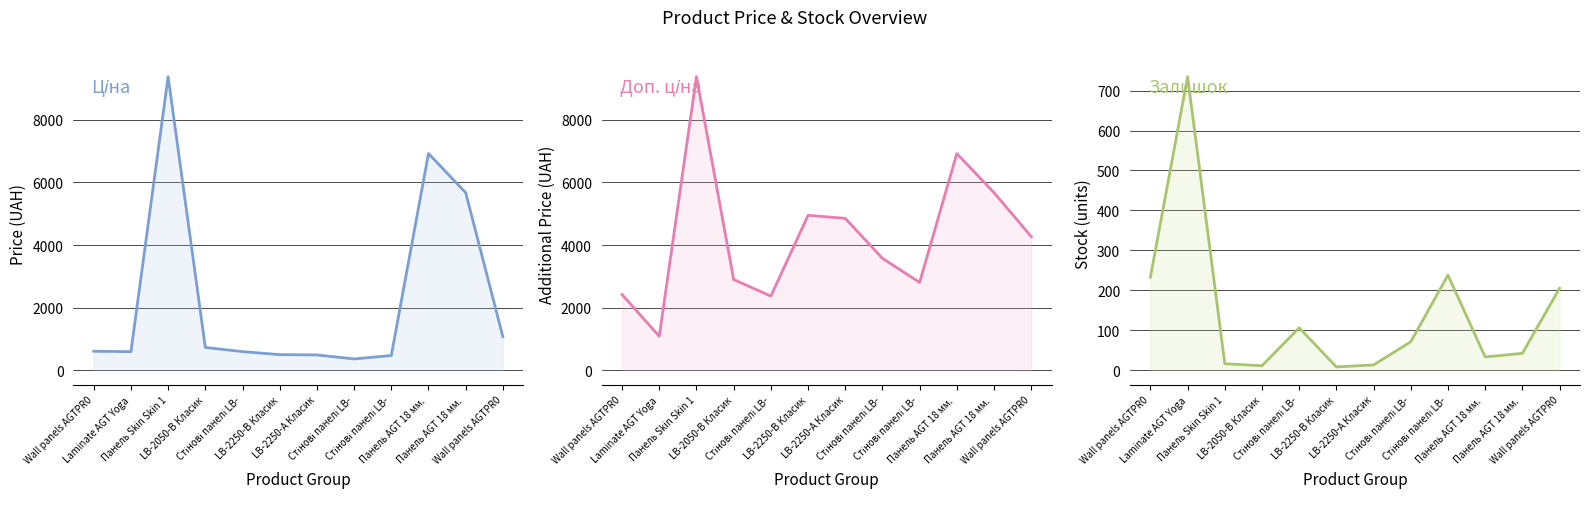

The Залишок series shows 5.8 at LB-2050-В Класик. True or false?

False